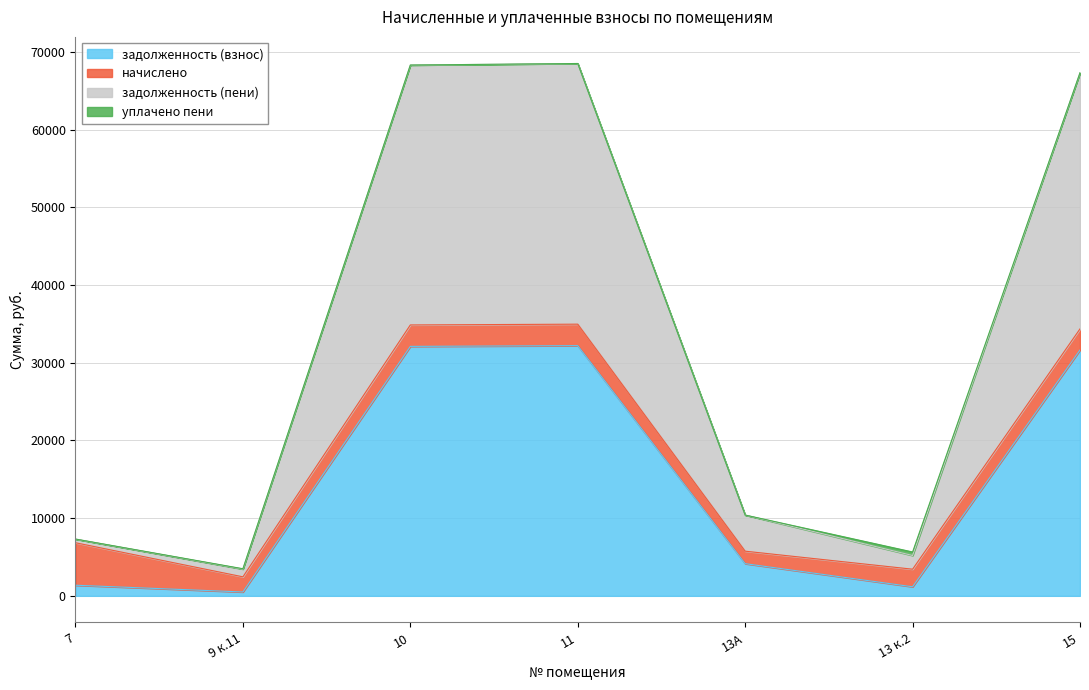

What is the difference between the highest and lowest values at 13 к.2?

4475.7